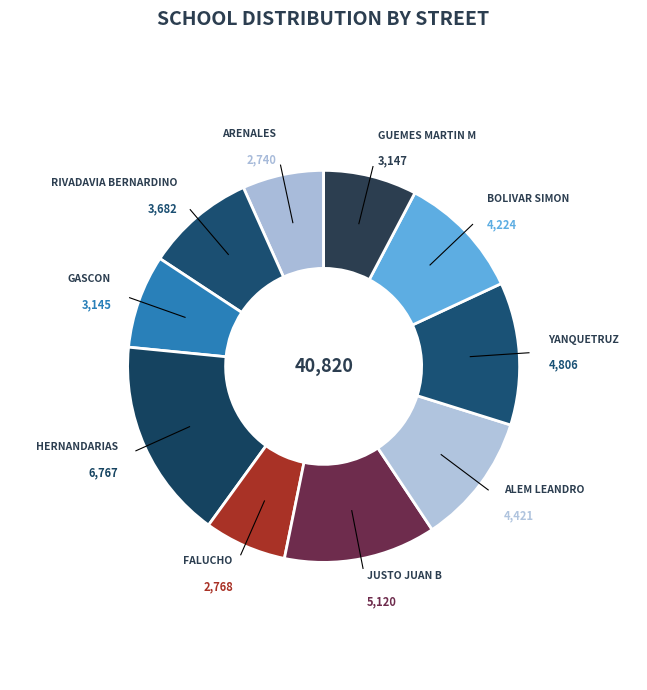

True or false: ALEM LEANDRO accounts for 11% of the total.

True